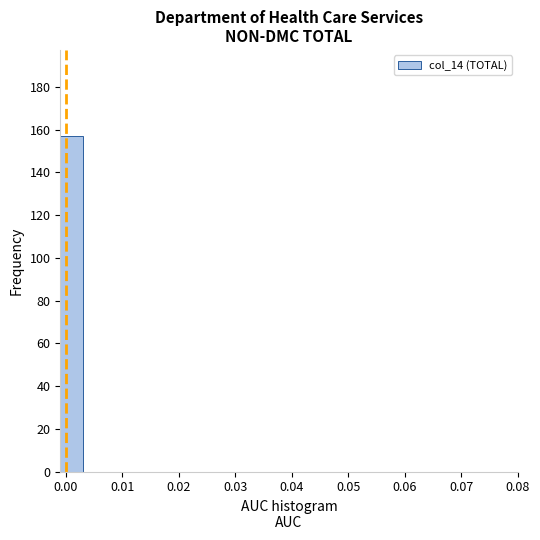

Reading left to right, list every bar in this chart as the range it spans on the x-axis followed by its height. Neither the bar edges nor the heights are printed on the chart, so give them approximately, as read against the axes.

-0.001 to 0.003: 158
0.003 to 0.007: 0
0.007 to 0.011: 0
0.011 to 0.015: 0
0.015 to 0.019: 0
0.019 to 0.023: 0
0.023 to 0.027: 0
0.027 to 0.031: 0
0.031 to 0.035: 0
0.035 to 0.040: 0
0.040 to 0.044: 0
0.044 to 0.048: 0
0.048 to 0.052: 0
0.052 to 0.056: 0
0.056 to 0.060: 0
0.060 to 0.064: 0
0.064 to 0.068: 0
0.068 to 0.072: 0
0.072 to 0.076: 0
0.076 to 0.080: 0